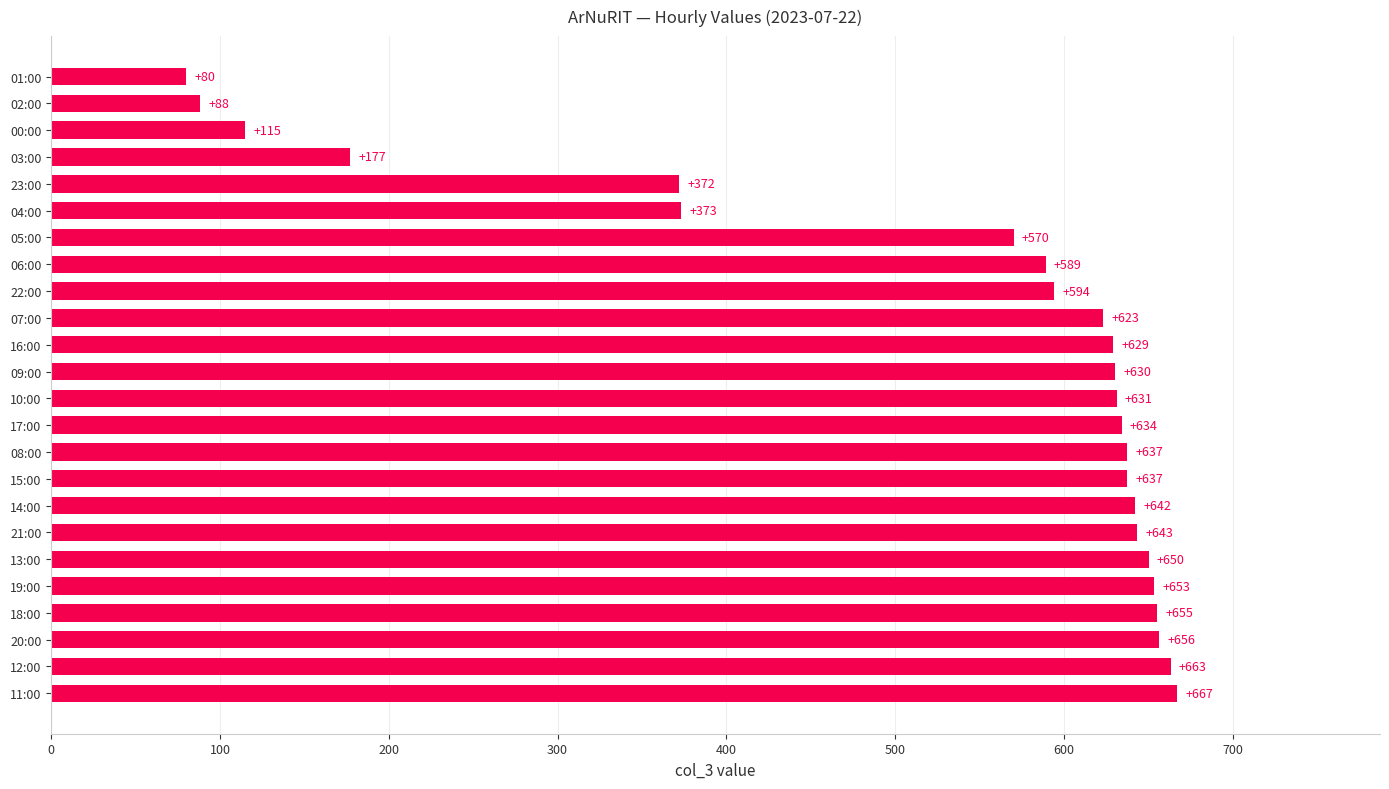

Reading bottom to top, transcribe all the data shown in this chart.

11:00=667	12:00=663	20:00=656	18:00=655	19:00=653	13:00=650	21:00=643	14:00=642	15:00=637	08:00=637	17:00=634	10:00=631	09:00=630	16:00=629	07:00=623	22:00=594	06:00=589	05:00=570	04:00=373	23:00=372	03:00=177	00:00=115	02:00=88	01:00=80